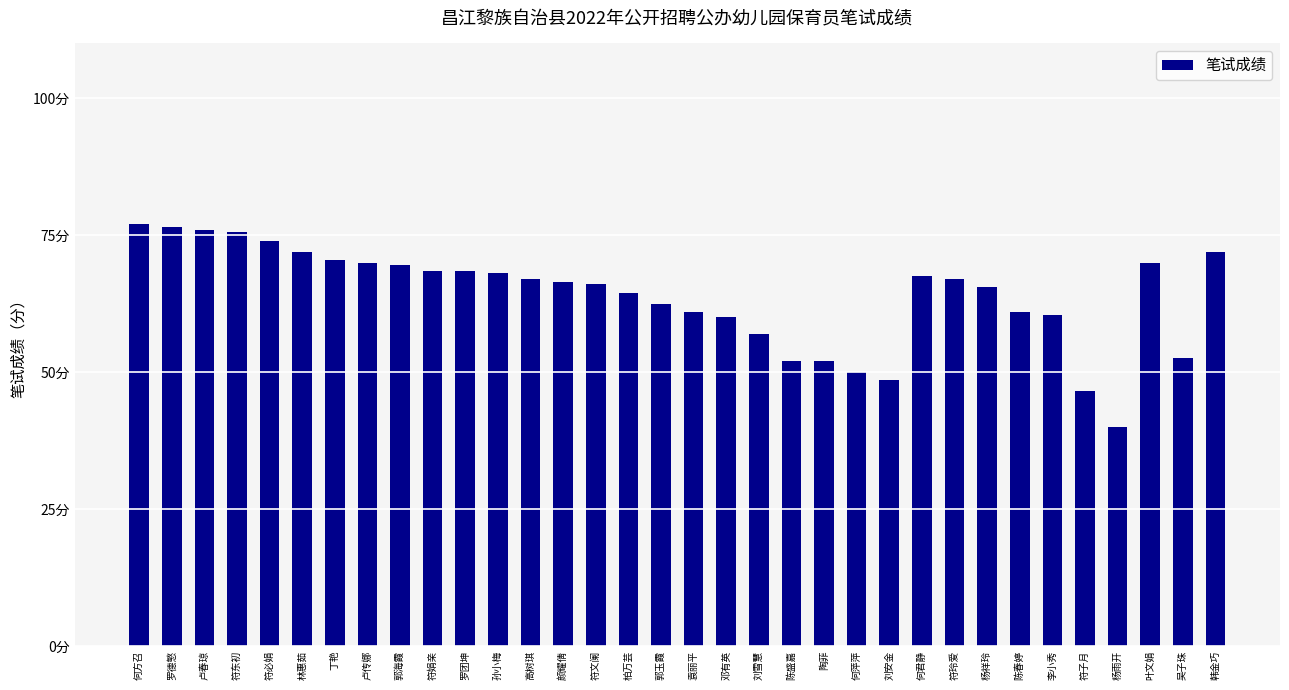

What is the difference between the values at 杨雨开 and 陈春婷?

21.0